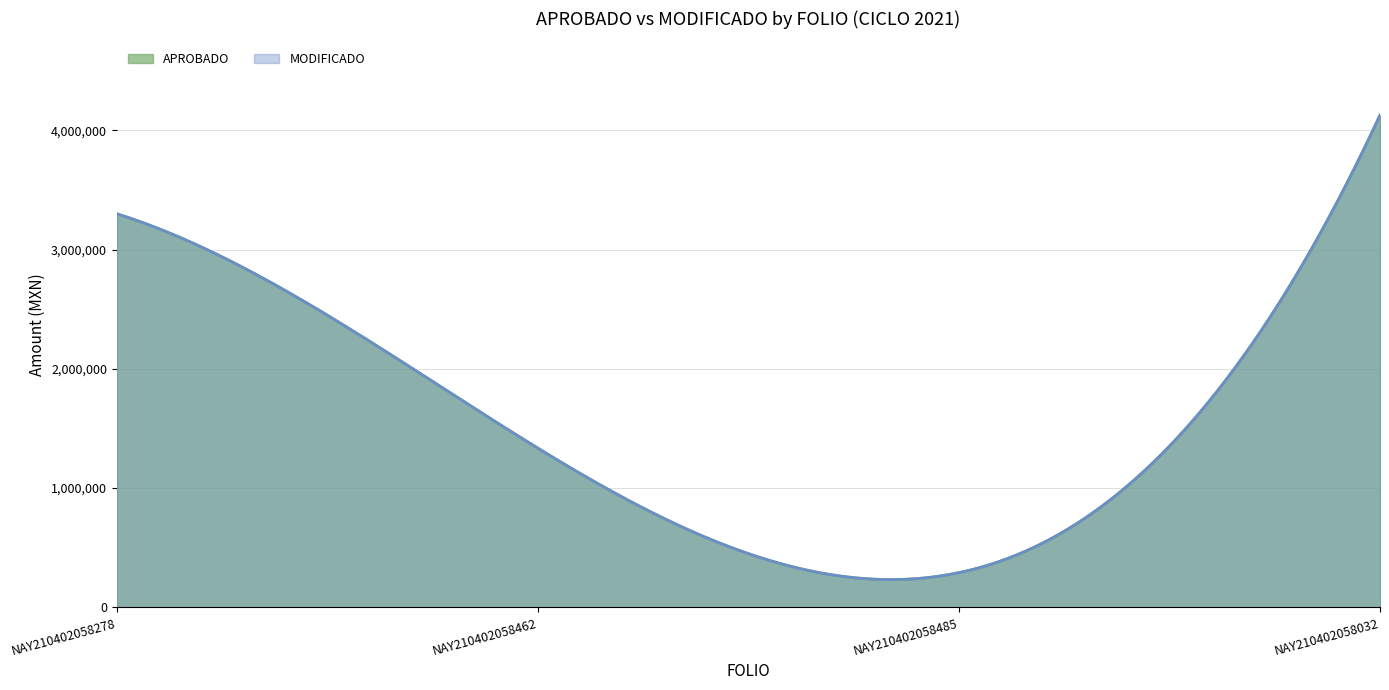

At which label does MODIFICADO reach its minimum?

NAY210402058485